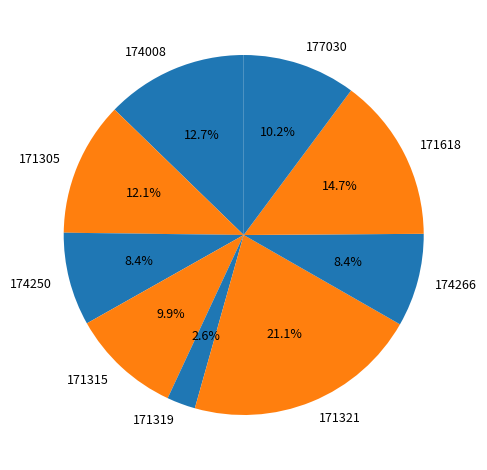

To the nearest percent, what is the average slice percentage?

11%